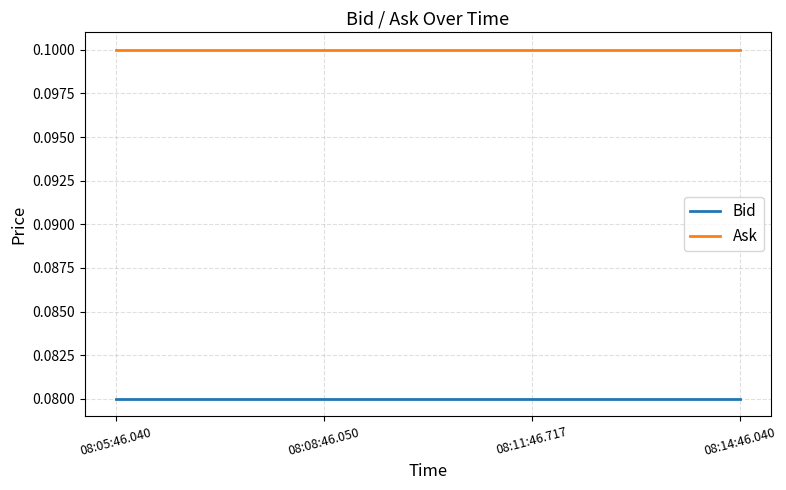

At 08:11:46.717, list the series in order from smallest to largest.

Bid, Ask